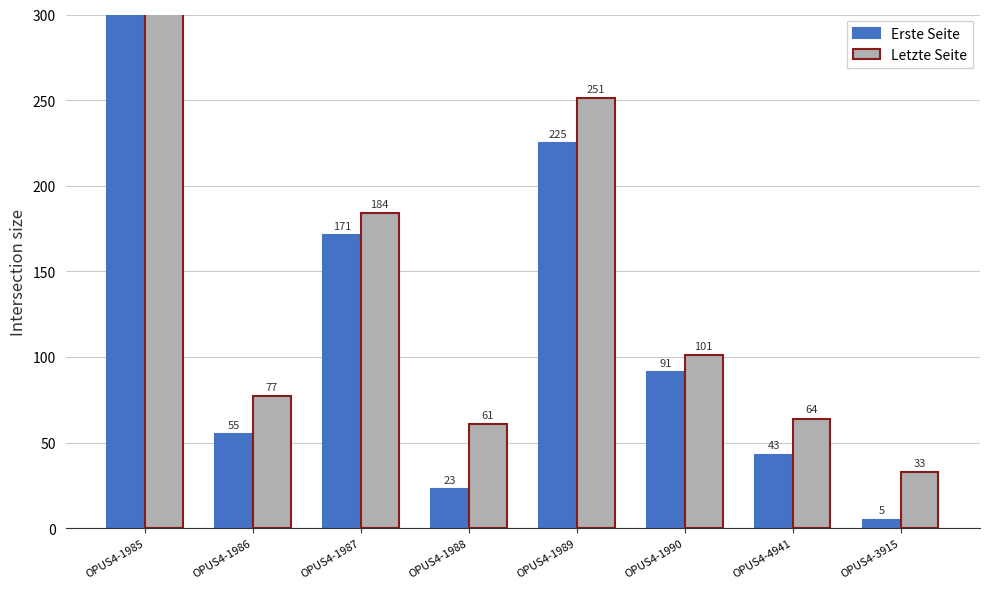

How many groups of bars are there?

8